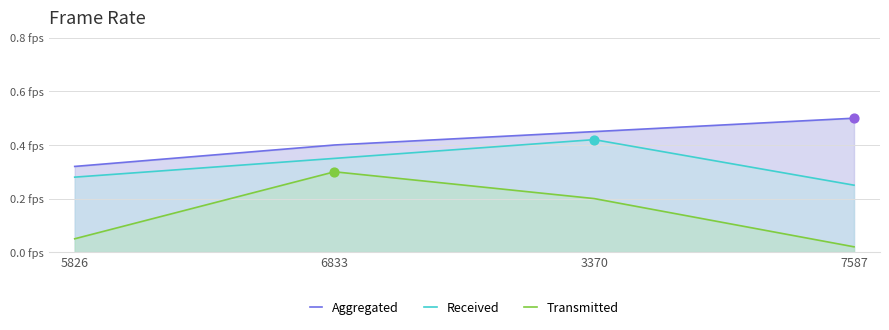

Which series contains the highest Y value?

Aggregated